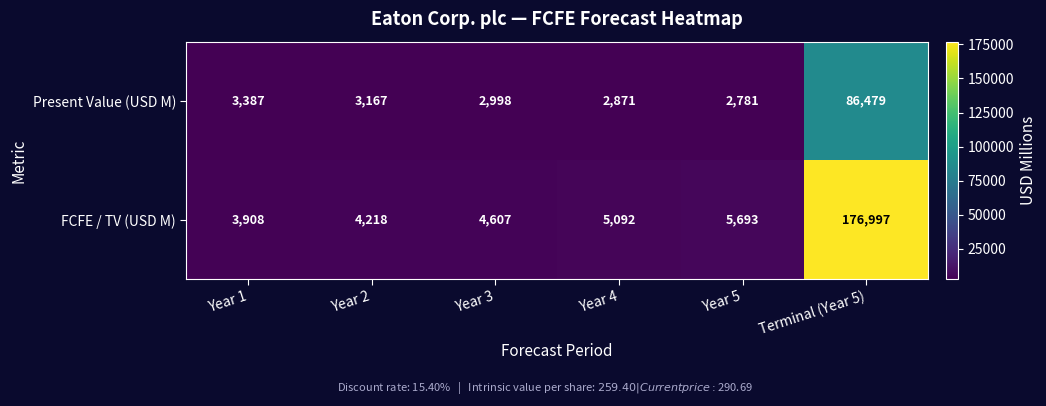

Which series has the widest spread of values?

FCFE / TV (USD M)